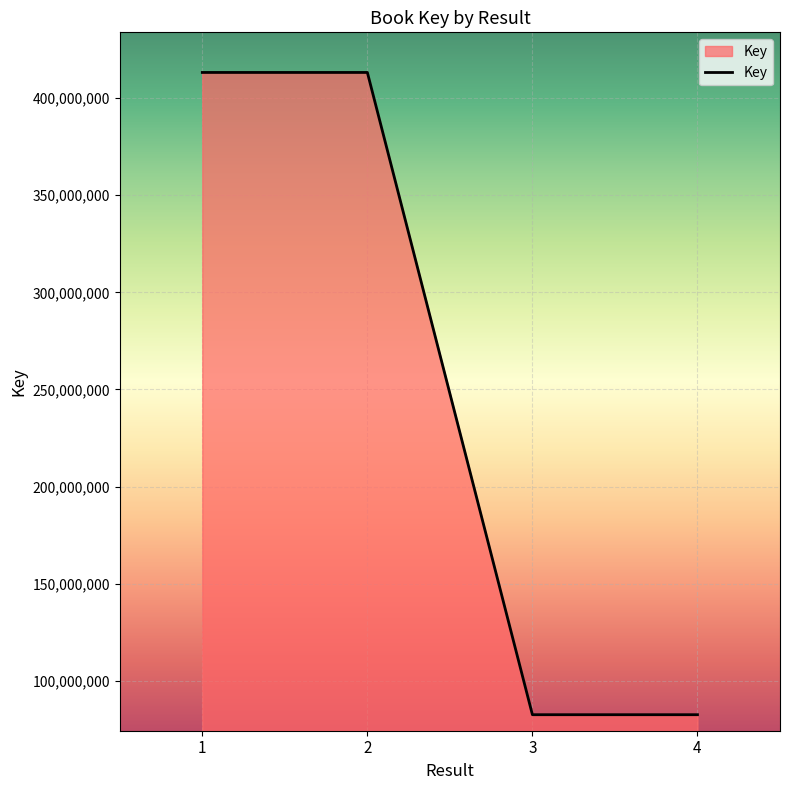

What is the minimum value shown in the chart?

82485194